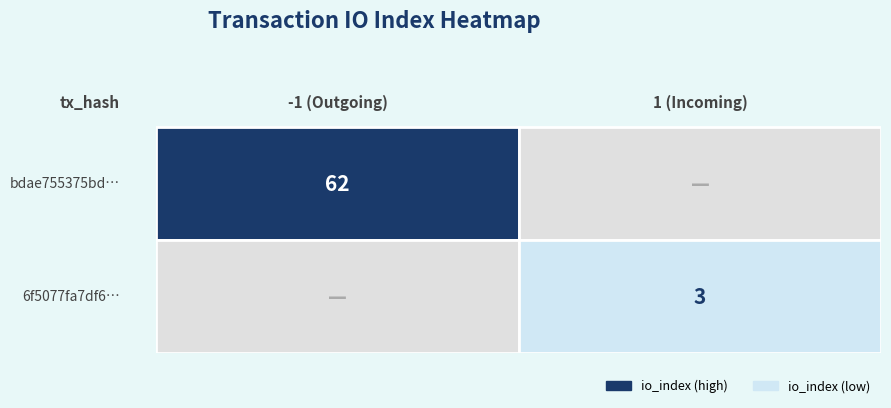

How many values in bdae755375bd88888d179148818e297e4ab5a9e are above zero?

1